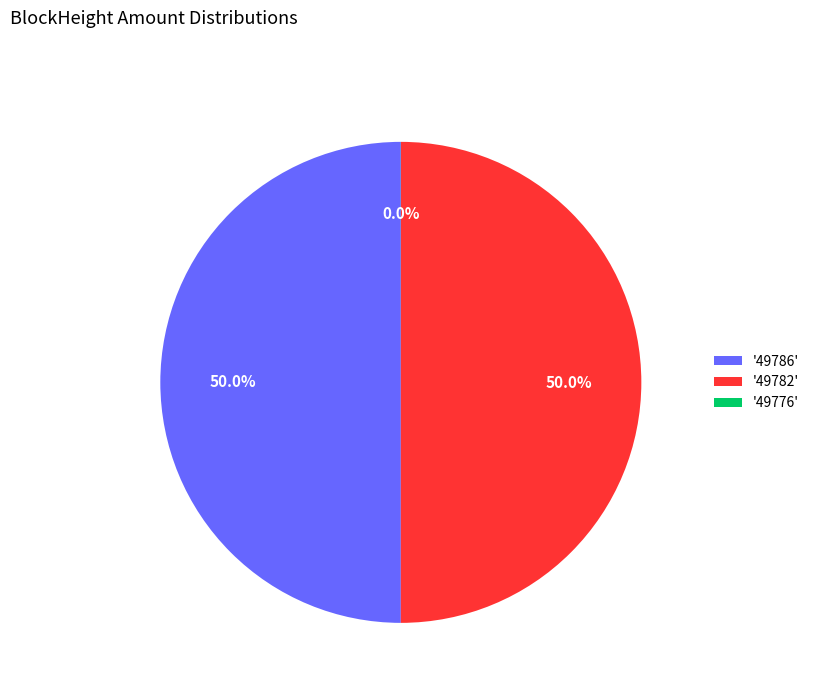

What is the ratio of the value at '49782' to the value at '49786'?

1.0